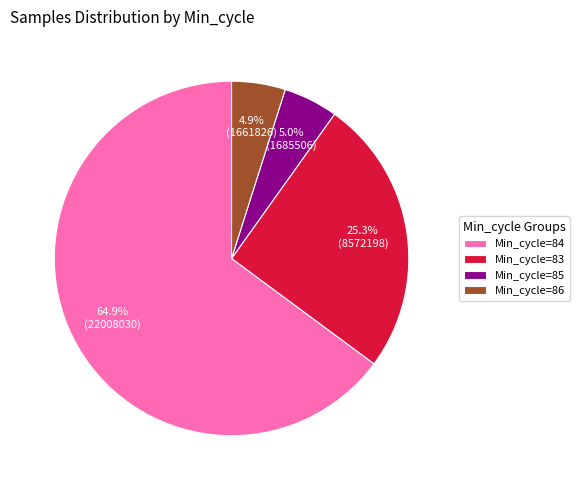

How much of the chart is everything except Min_cycle=86?

95.1%